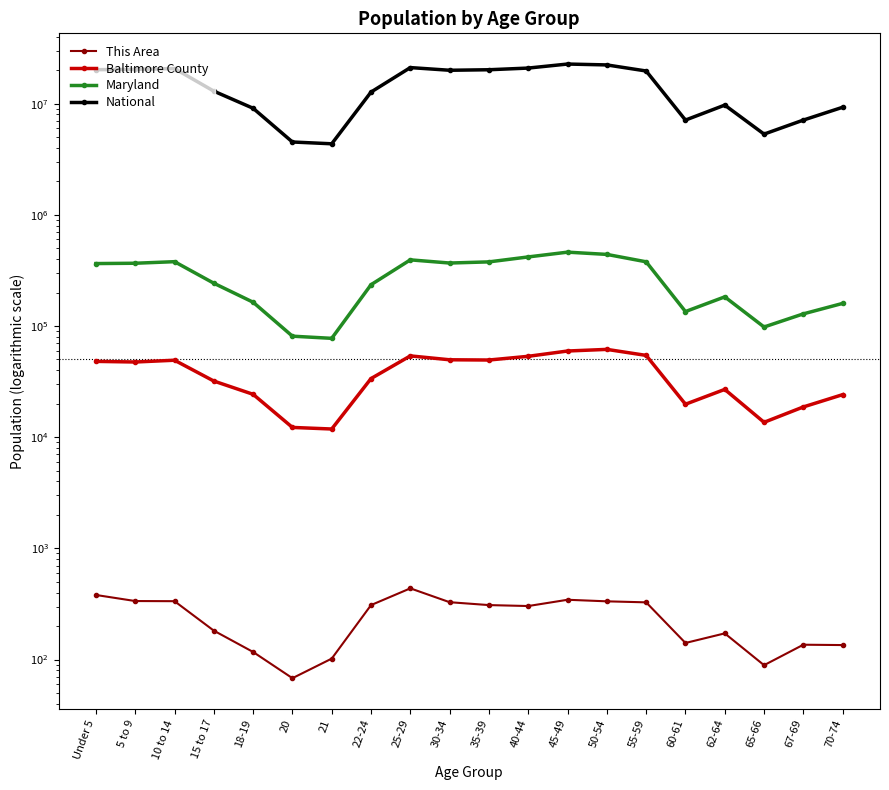

What is the value of the Maryland point at the 7th from the left?

77465